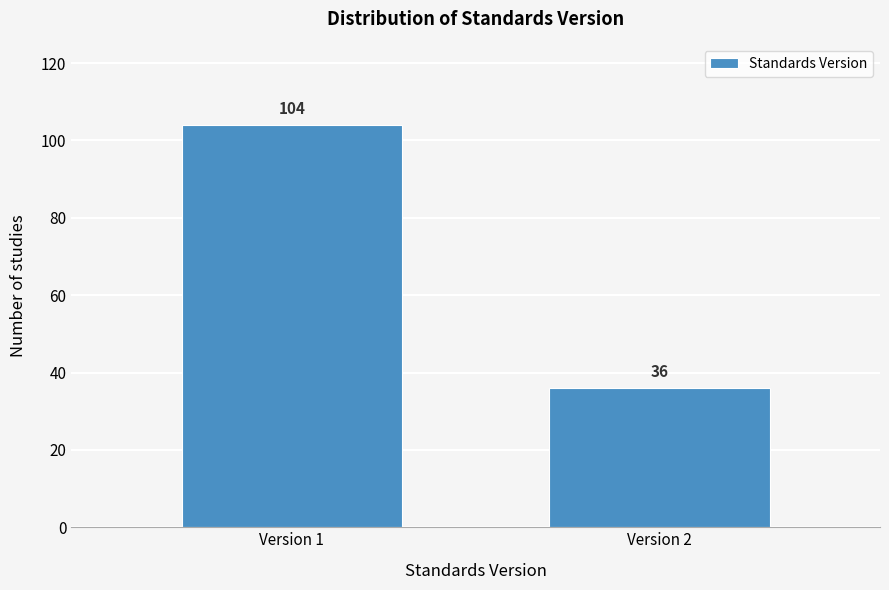

Reading right to left, extract all data points from this chart.

Version 2=36	Version 1=104